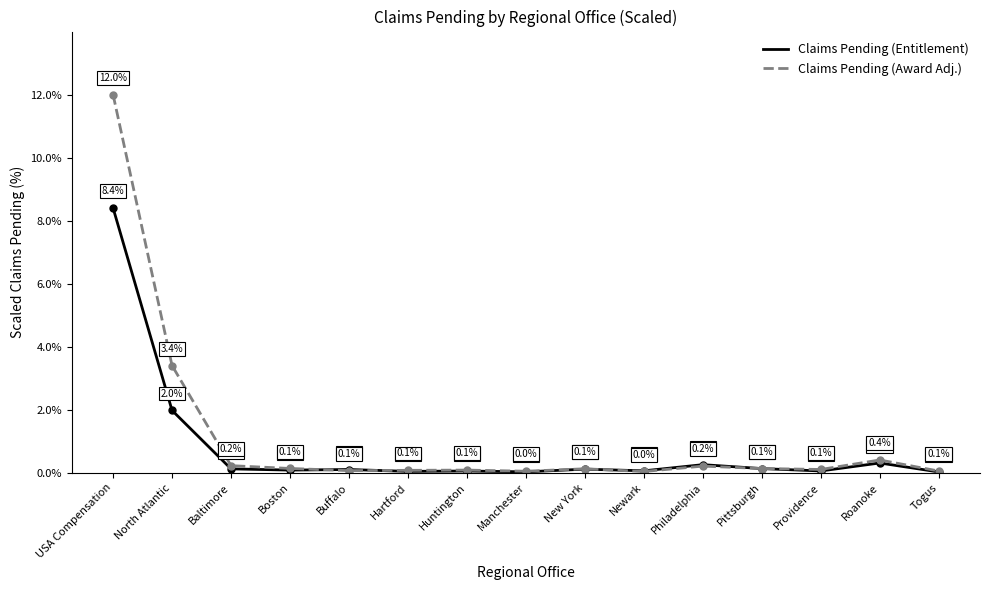

List the series in order of their overall mean, highest first.

Claims Pending (Award Adj.), Claims Pending (Entitlement)